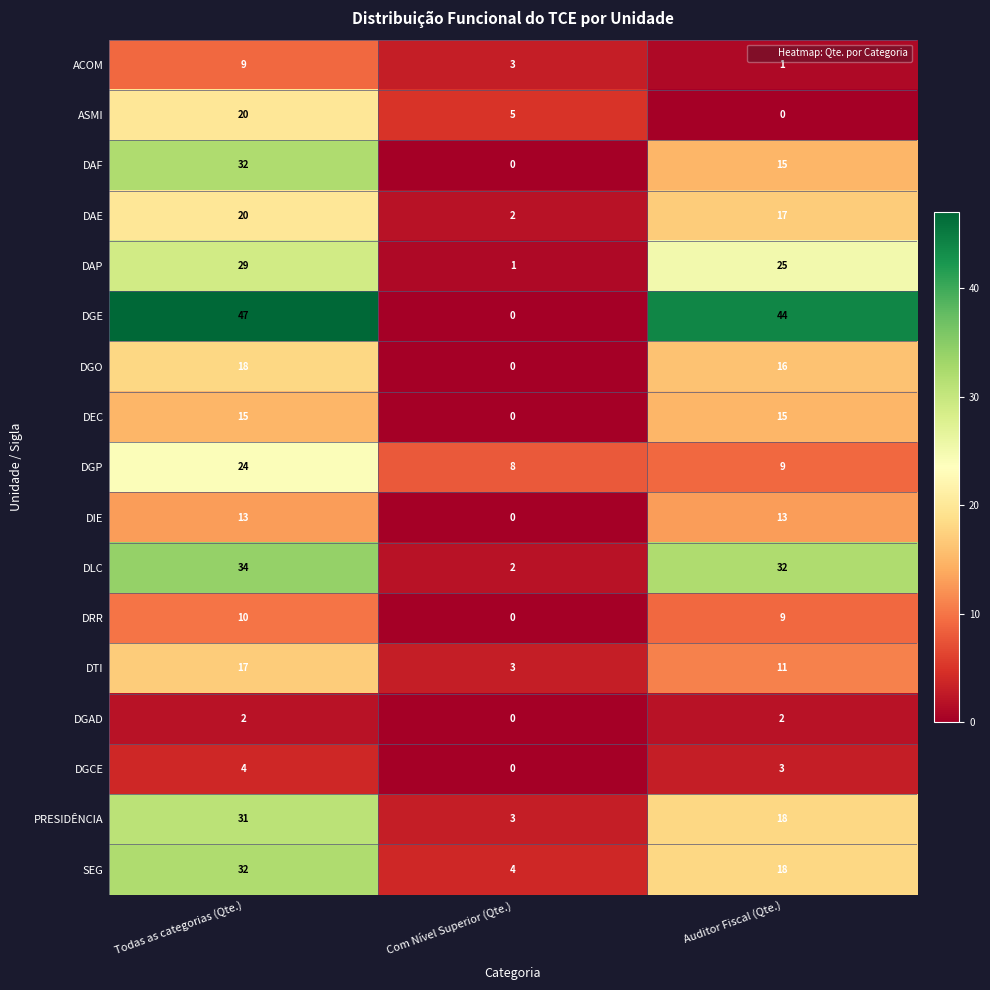

Rank the categories by DGCE value from lowest to highest.

Com Nível Superior (Qte.), Auditor Fiscal (Qte.), Todas as categorias (Qte.)